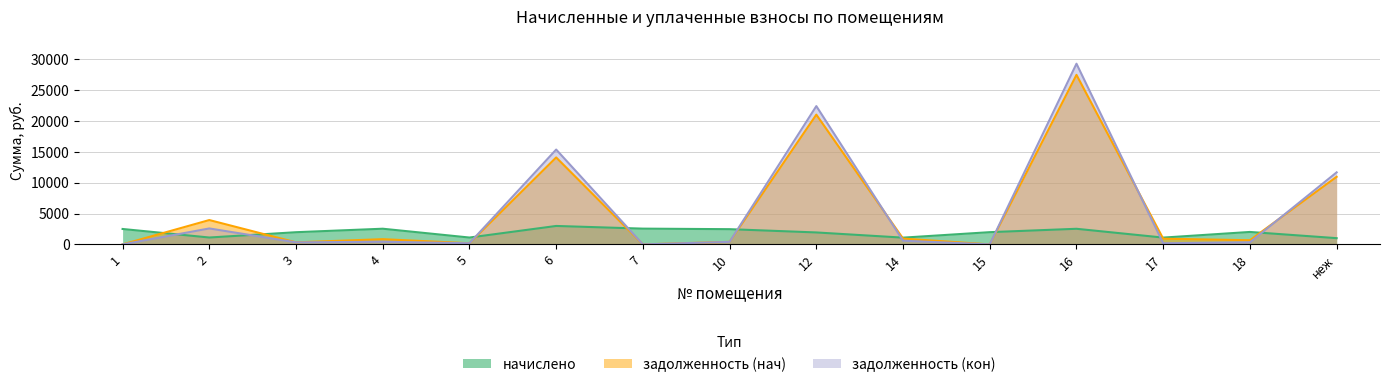

Which series ends up on top after the final intersection of начислено and задолженность (кон)?

задолженность (кон)